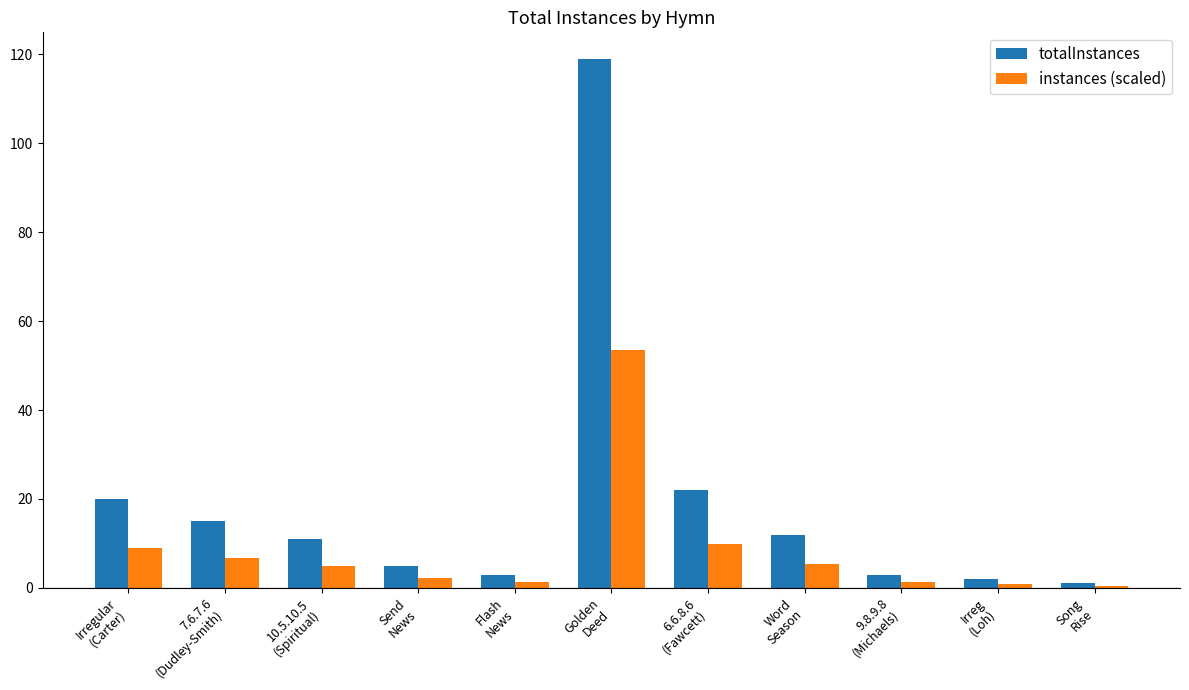

What is the average value of the totalInstances series?

19.4